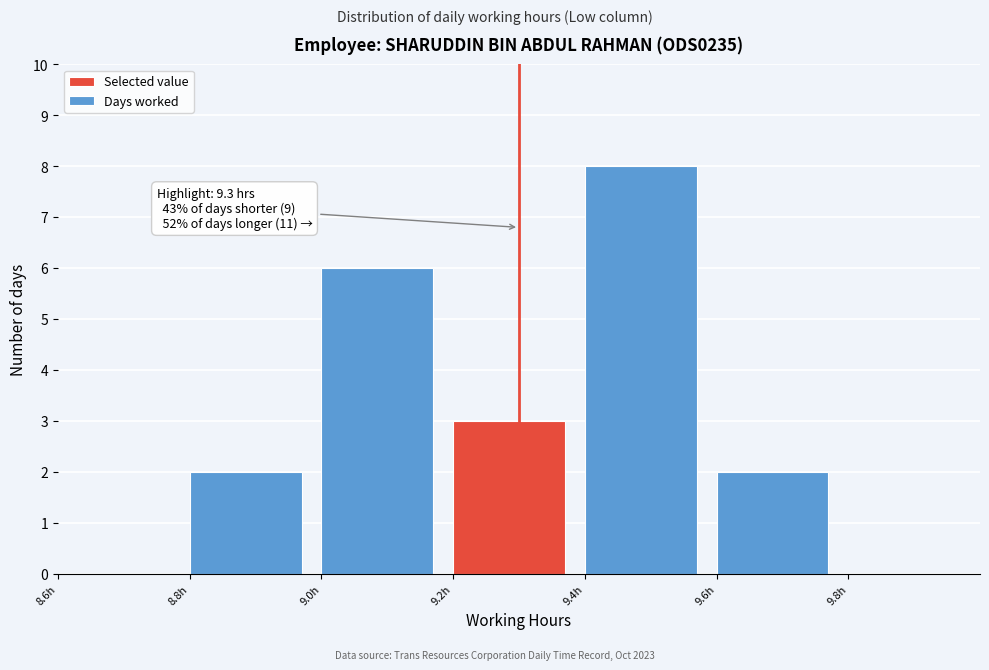

Which range on the x-axis has the tallest bar?

9.4 to 9.6